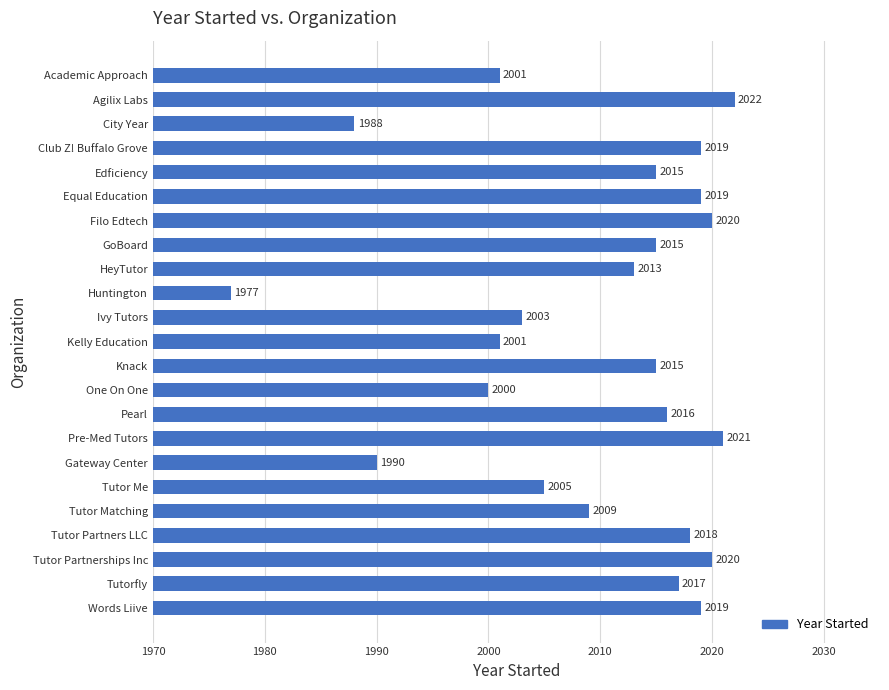

What is the difference between the maximum and second lowest values?

34